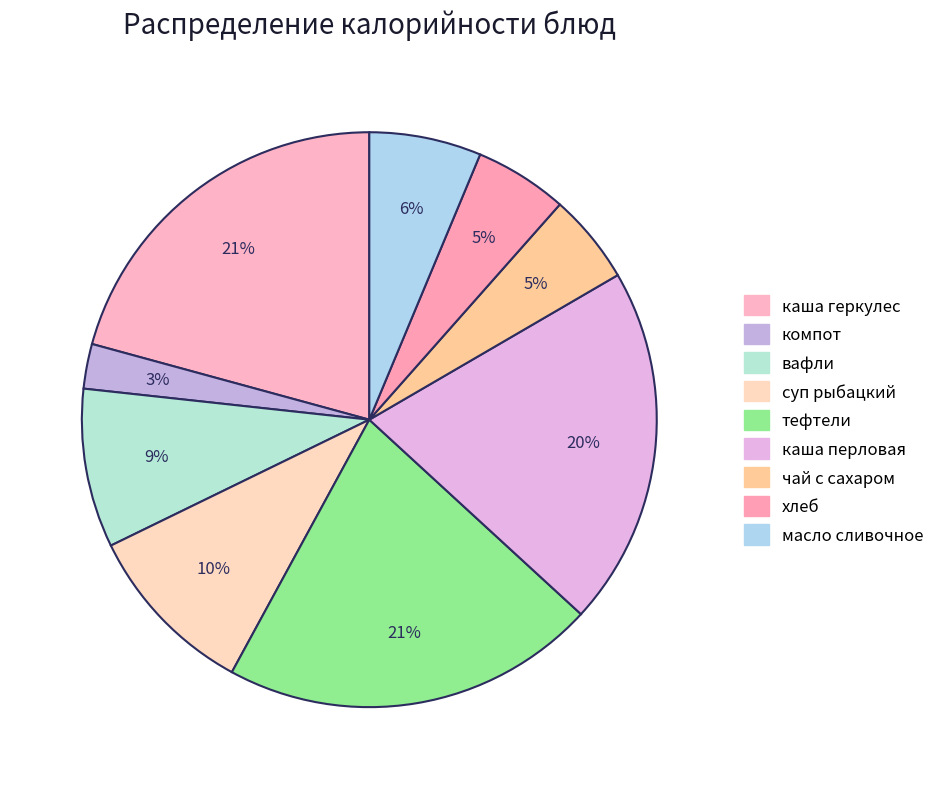

Which has a higher value, хлеб or каша геркулес?

каша геркулес